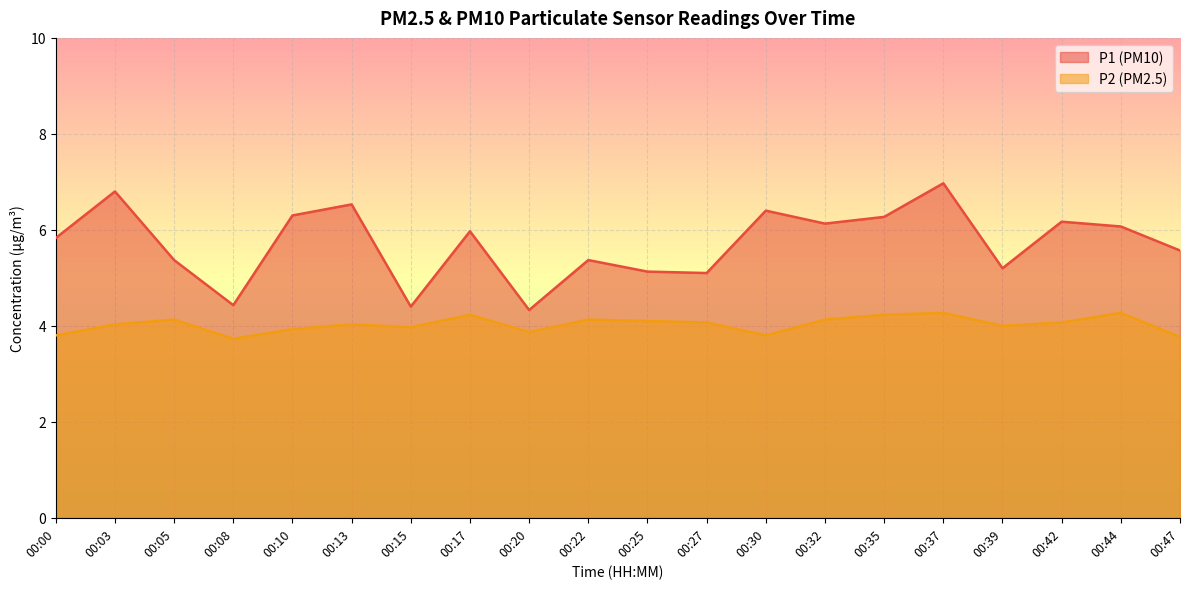

What is the minimum value for P1?

4.3